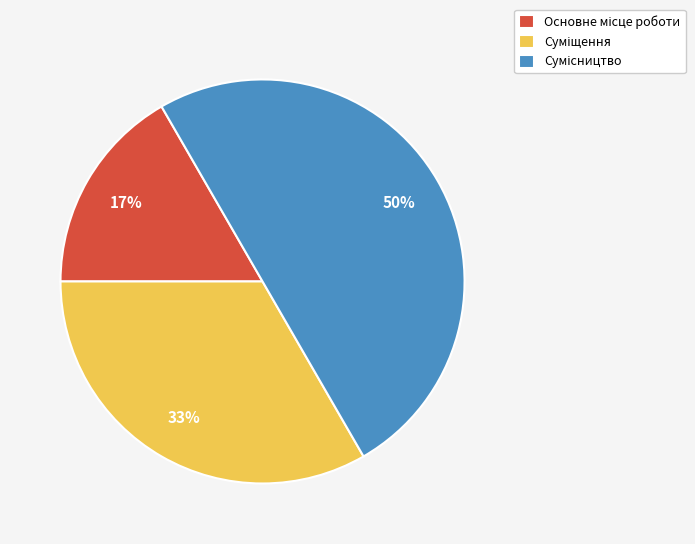

To the nearest percent, what is the average slice percentage?

33%